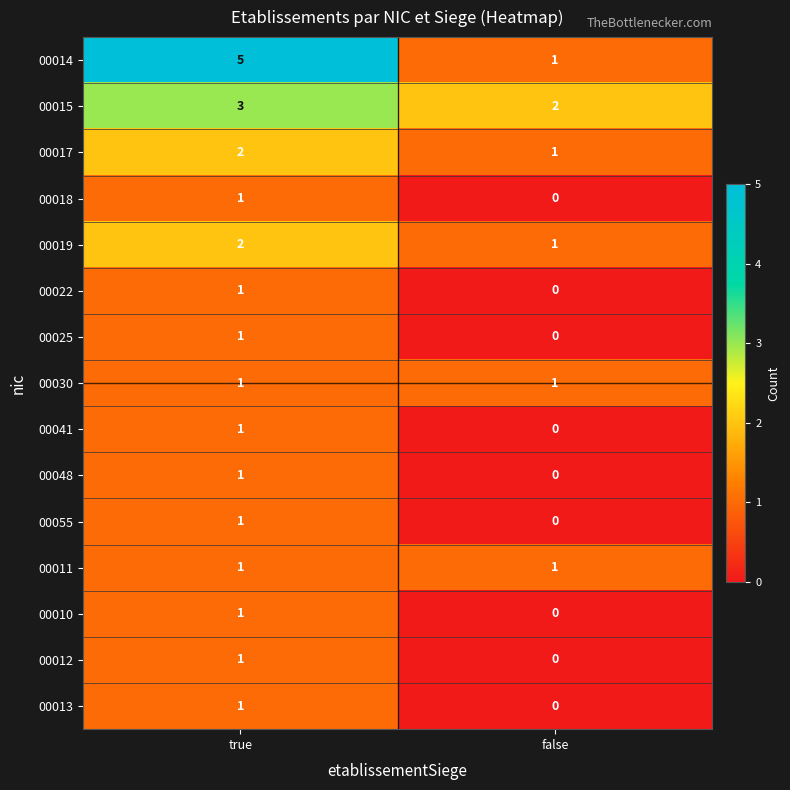

Rank the categories by 00048 value from highest to lowest.

true, false